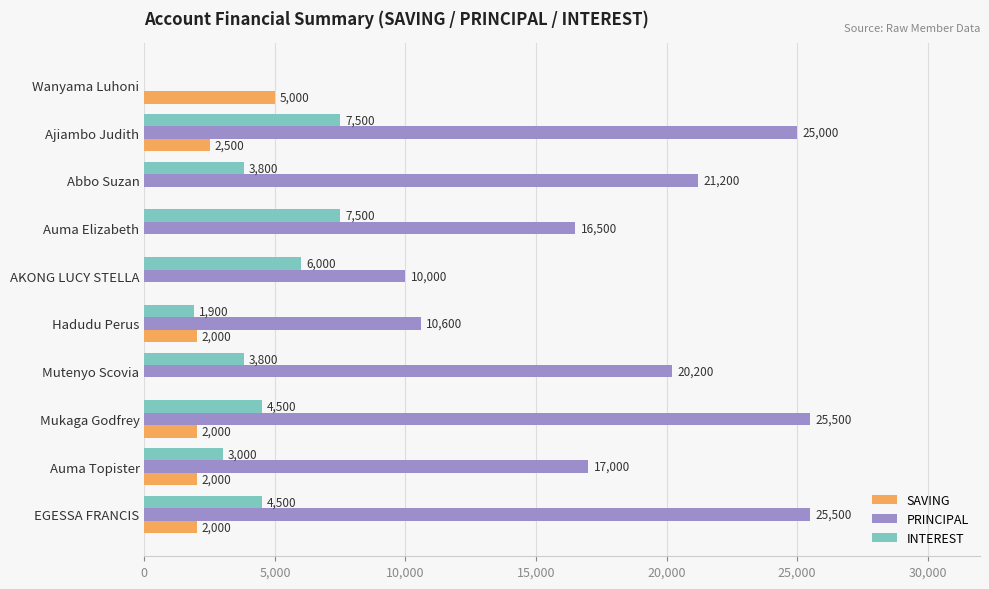

Which series changed the most between Wanyama Luhoni and Mutenyo Scovia?

PRINCIPAL